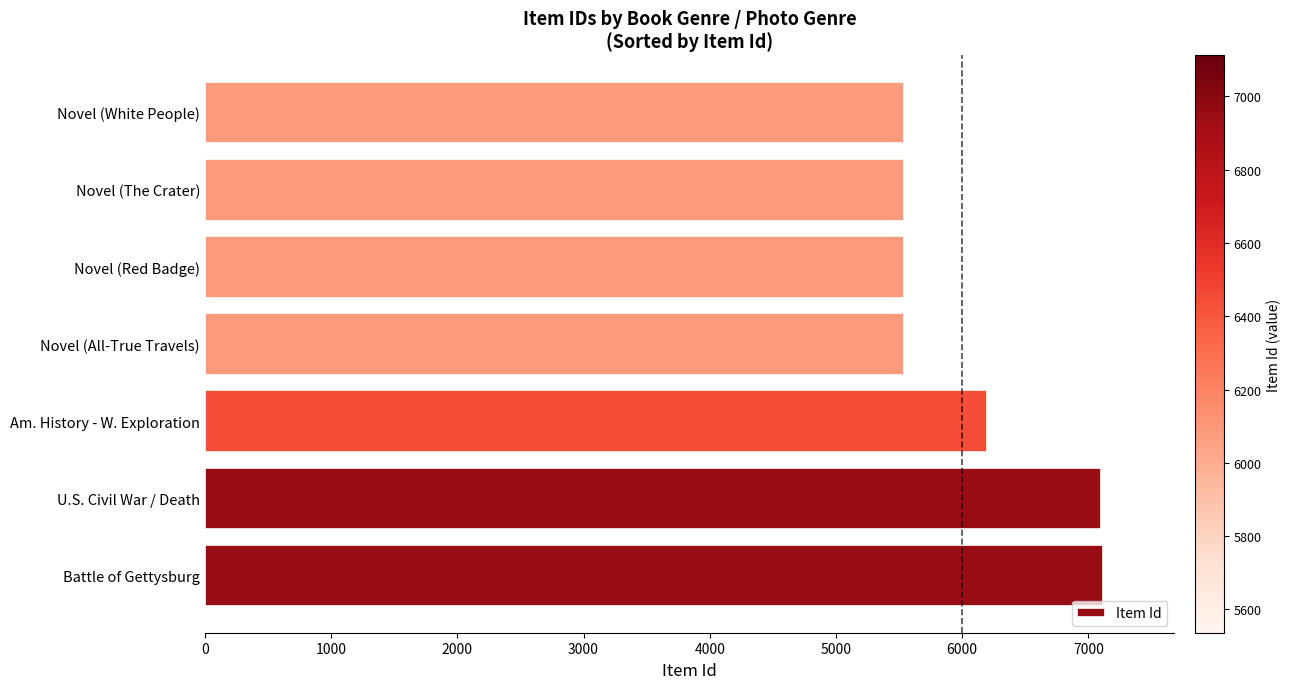

Is it true that the value at Novel (White People) is 5536?

True